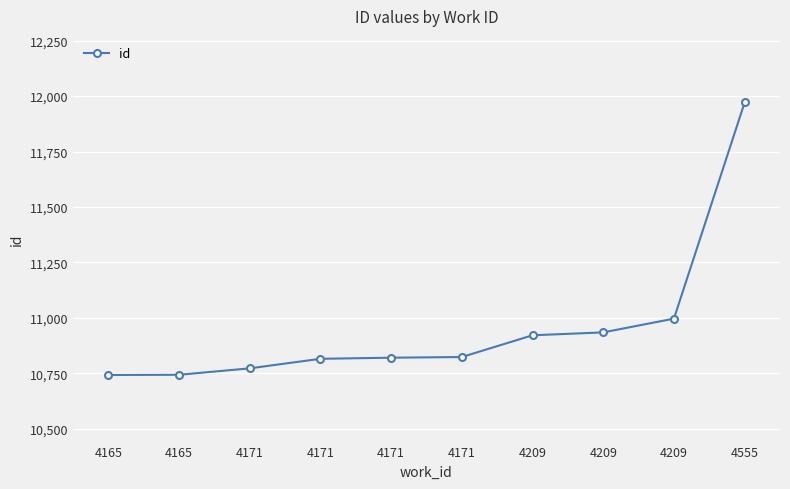

Where does the data first go above 10824?

4209